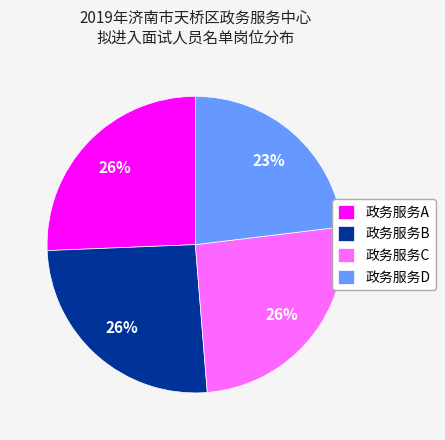

What is the smallest slice in the pie chart?

政务服务D